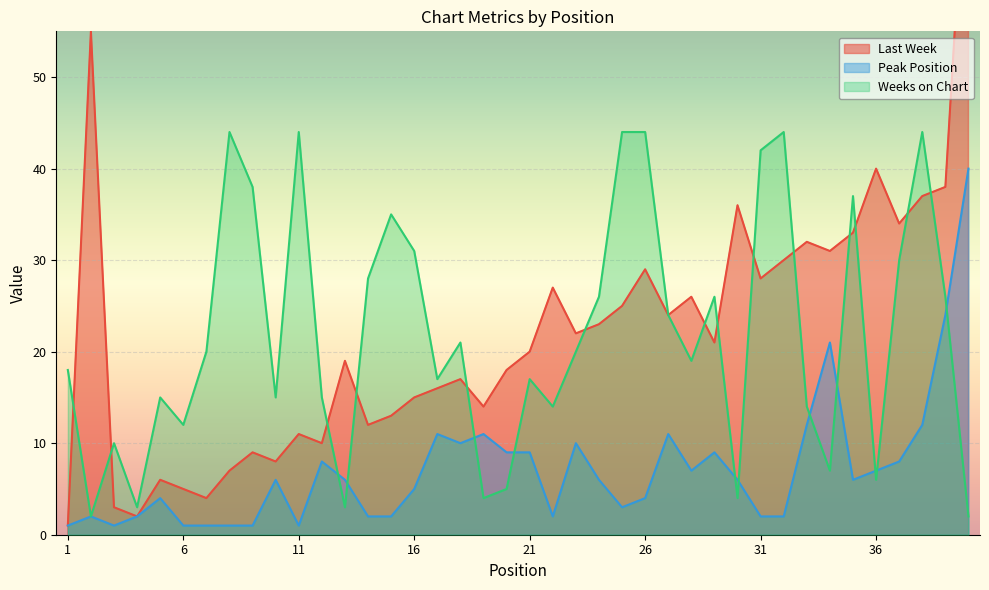

How many lines are shown in the chart?

3